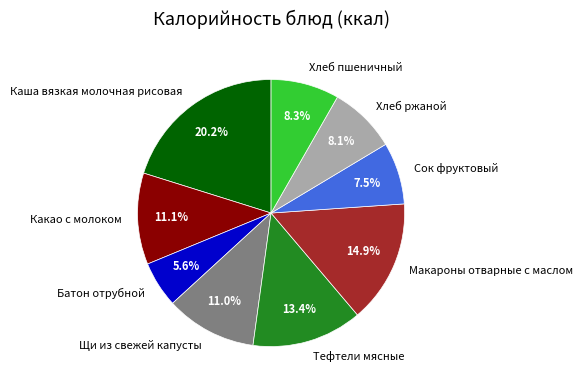

Between Хлеб ржаной and Батон отрубной, which is larger?

Хлеб ржаной